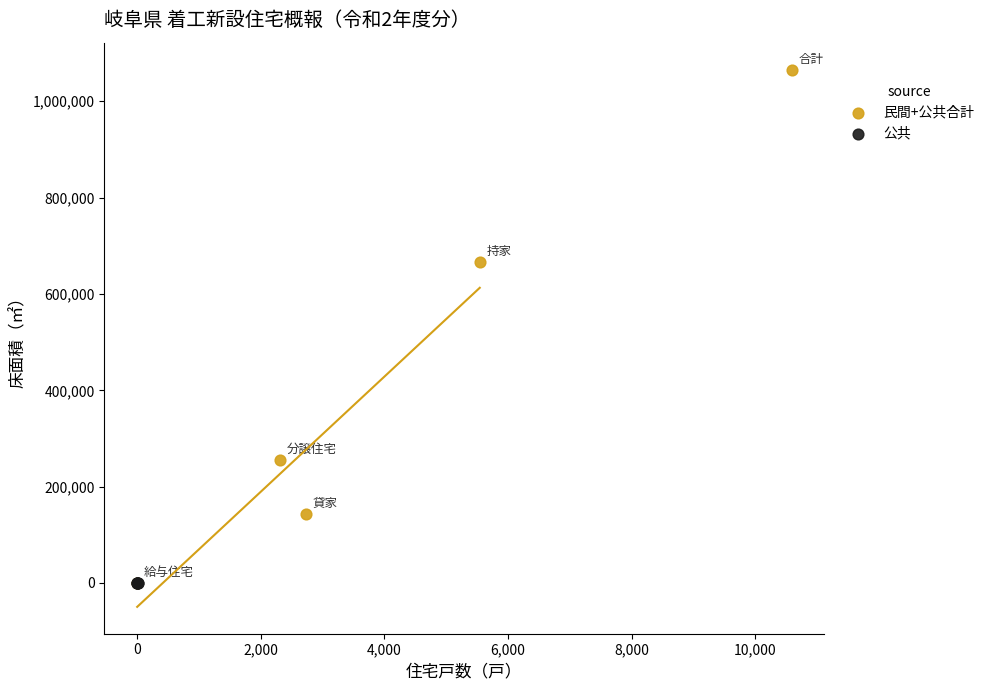

Which series has the largest Y range (max minus min)?

民間+公共合計